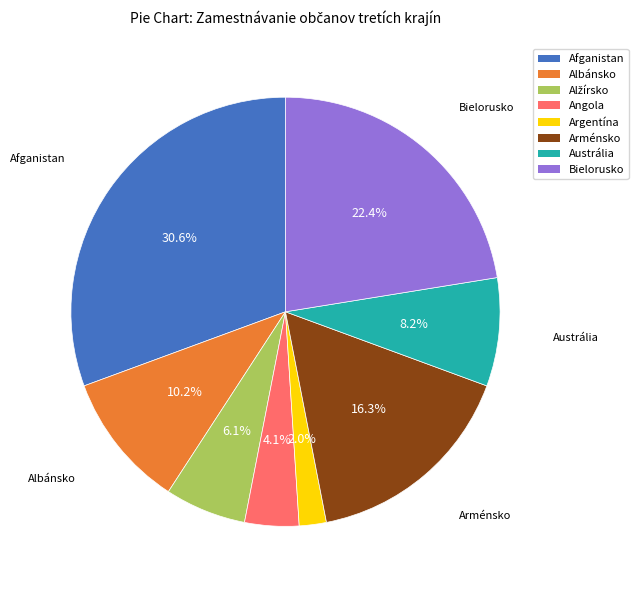

Which slice is the largest?

Afganistan